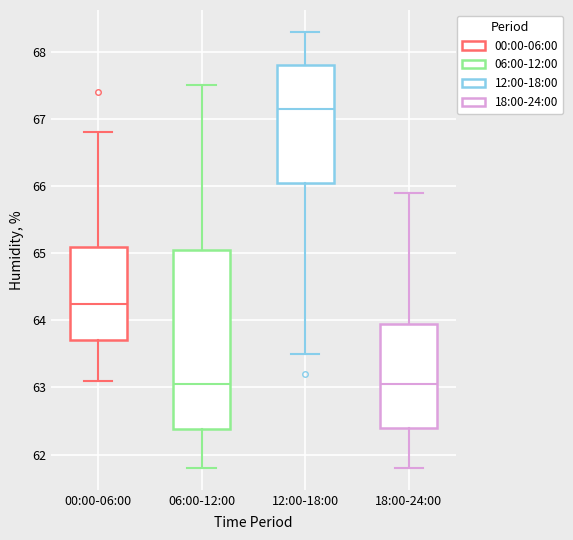

Where does the upper whisker of the box for 00:00-06:00 end on the y-axis? The values are not printed on the chart, so give them approximately, as read against the axis.

66.8